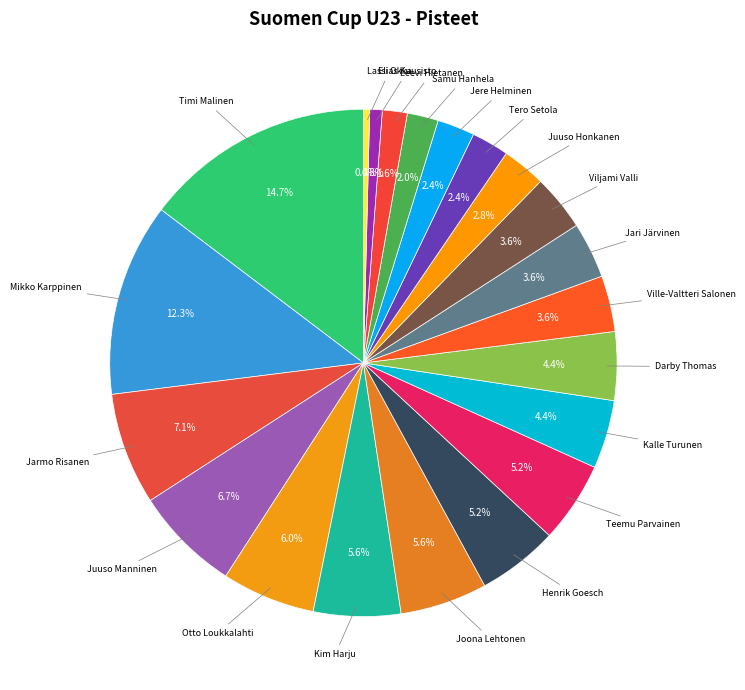

Is Leevi Hietanen the majority of the pie?

No